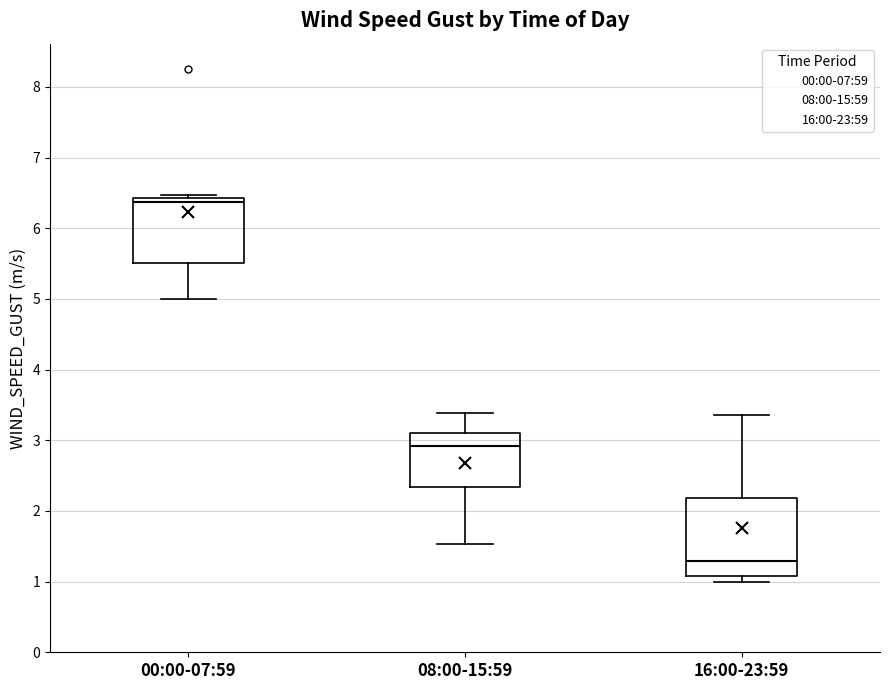

Where is the lower edge of the box for 00:00-07:59 on the y-axis? The values are not printed on the chart, so give them approximately, as read against the axis.

5.5